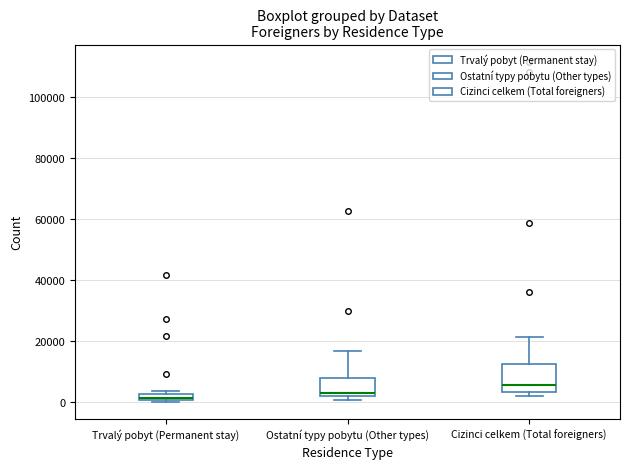

Where is the upper edge of the box for Ostatní typy pobytu (Other types) on the y-axis? The values are not printed on the chart, so give them approximately, as read against the axis.

8000